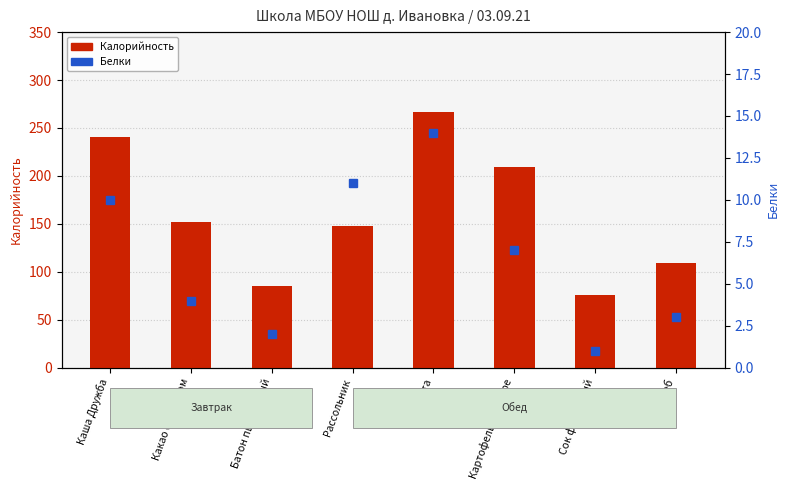

Rank the series by their maximum value, from lowest to highest.

Белки, Калорийность